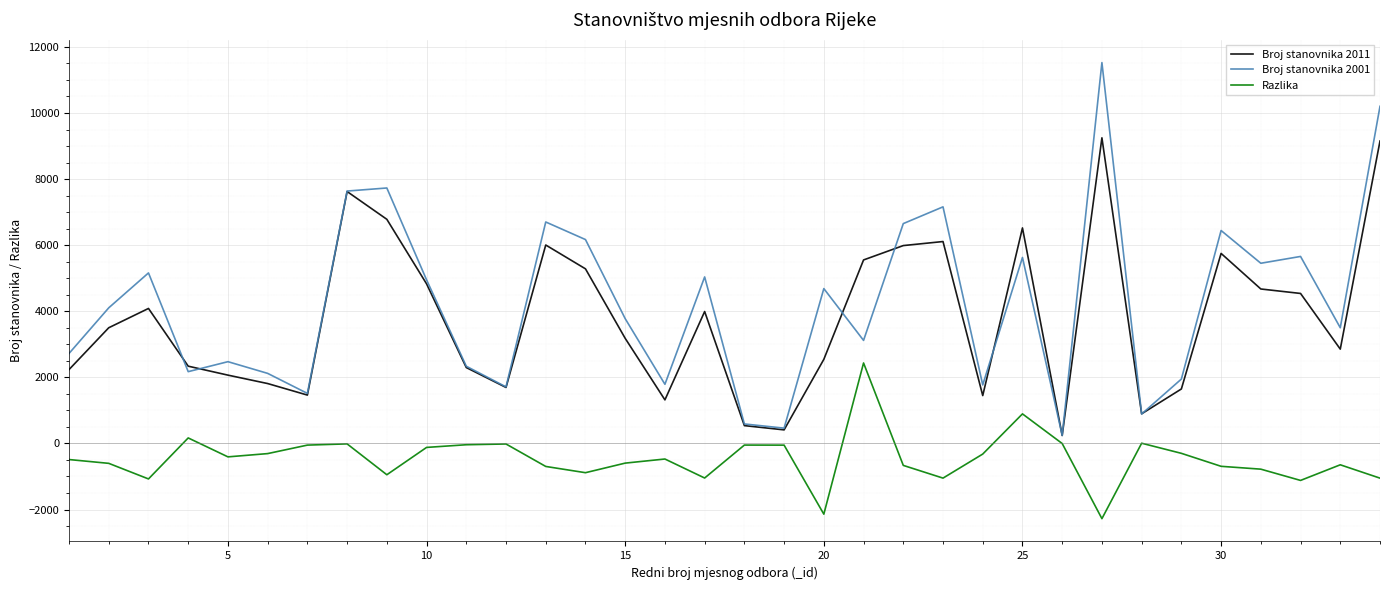

What is the greatest value displayed?

11526